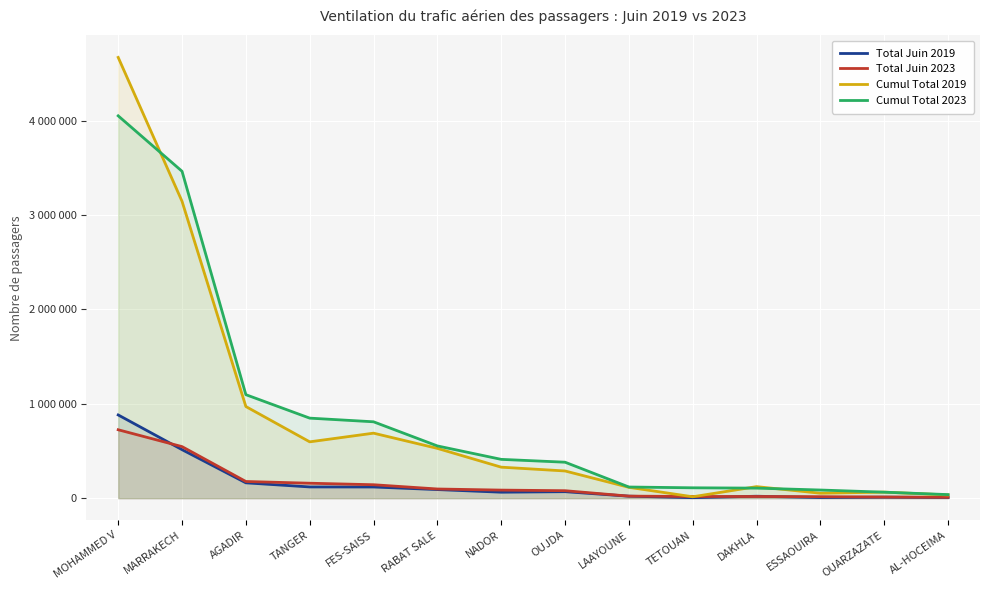

Count the number of data series in this chart.

4